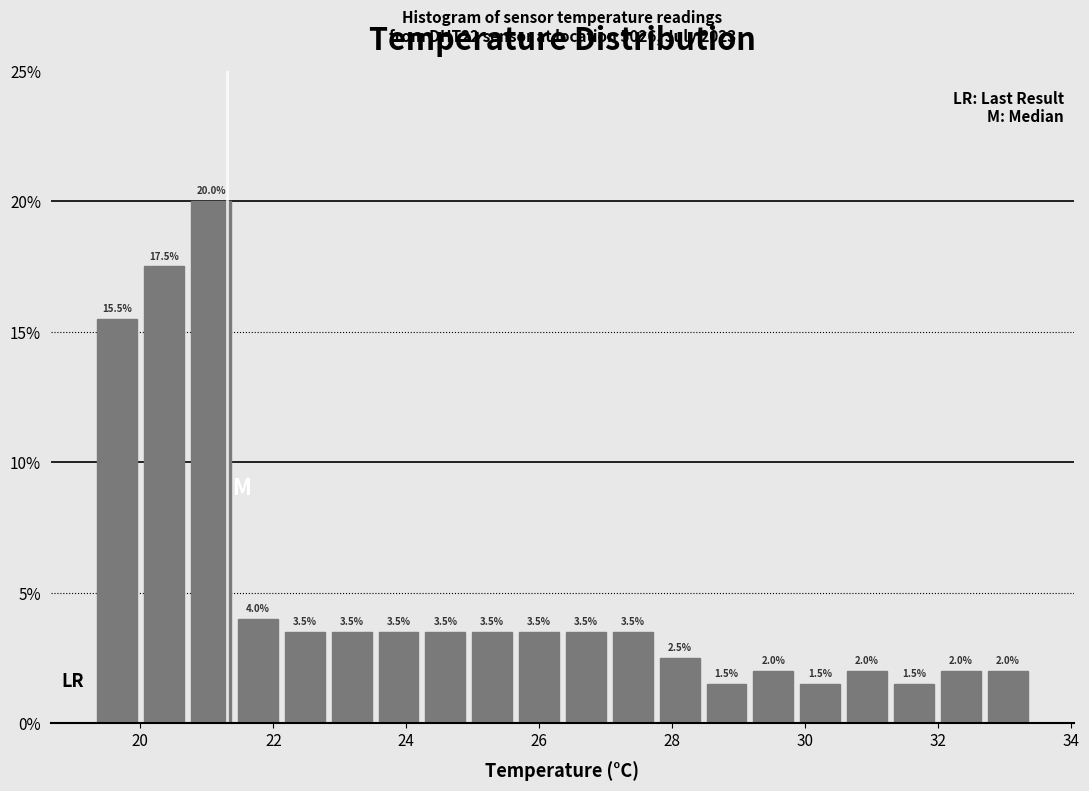

Around what value on the x-axis is the tallest bar? Give the approximate position of its centre, as read against the axis.

21.0